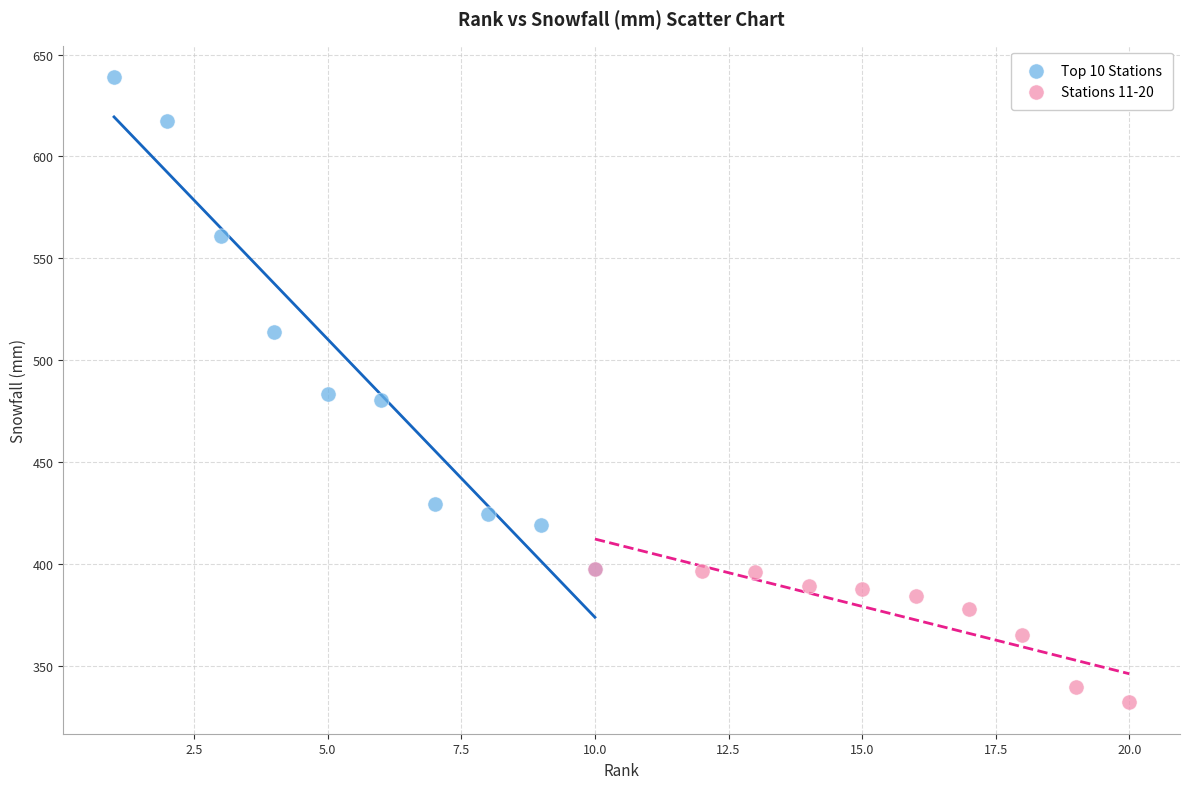

Which series reaches the maximum Y coordinate?

Top 10 Stations